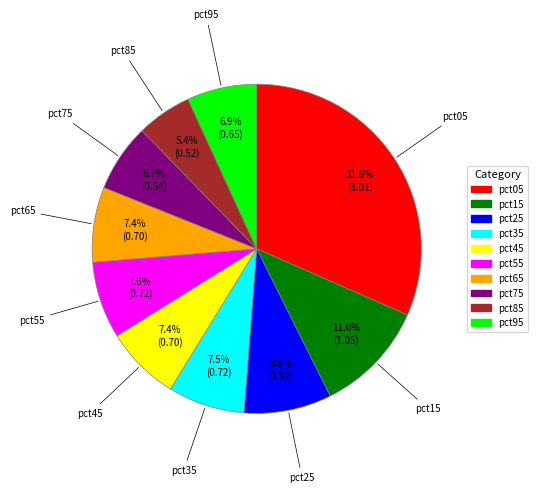

What is the smallest slice in the pie chart?

pct85